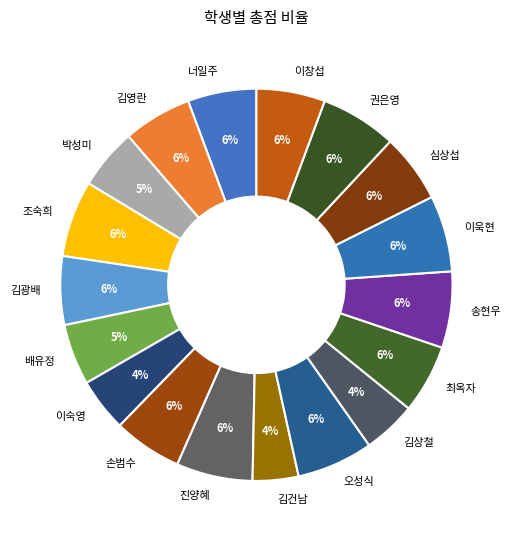

Does 최옥자 represent more than half of the total?

No